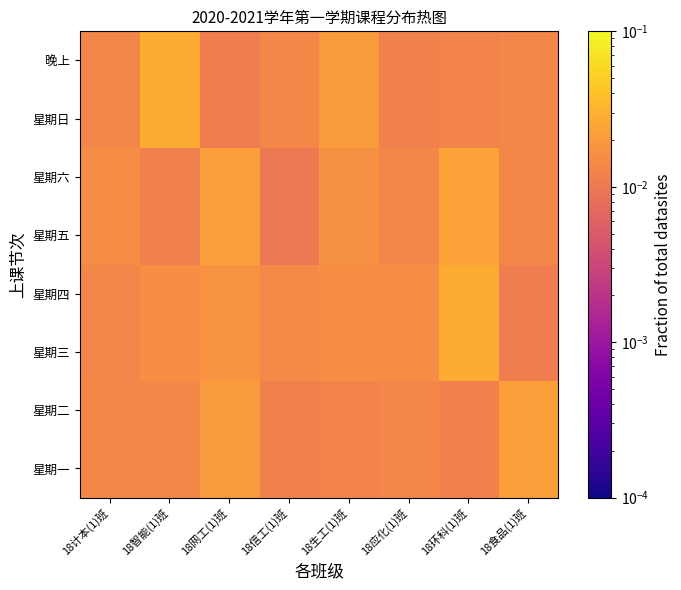

How many series are shown in this chart?

8